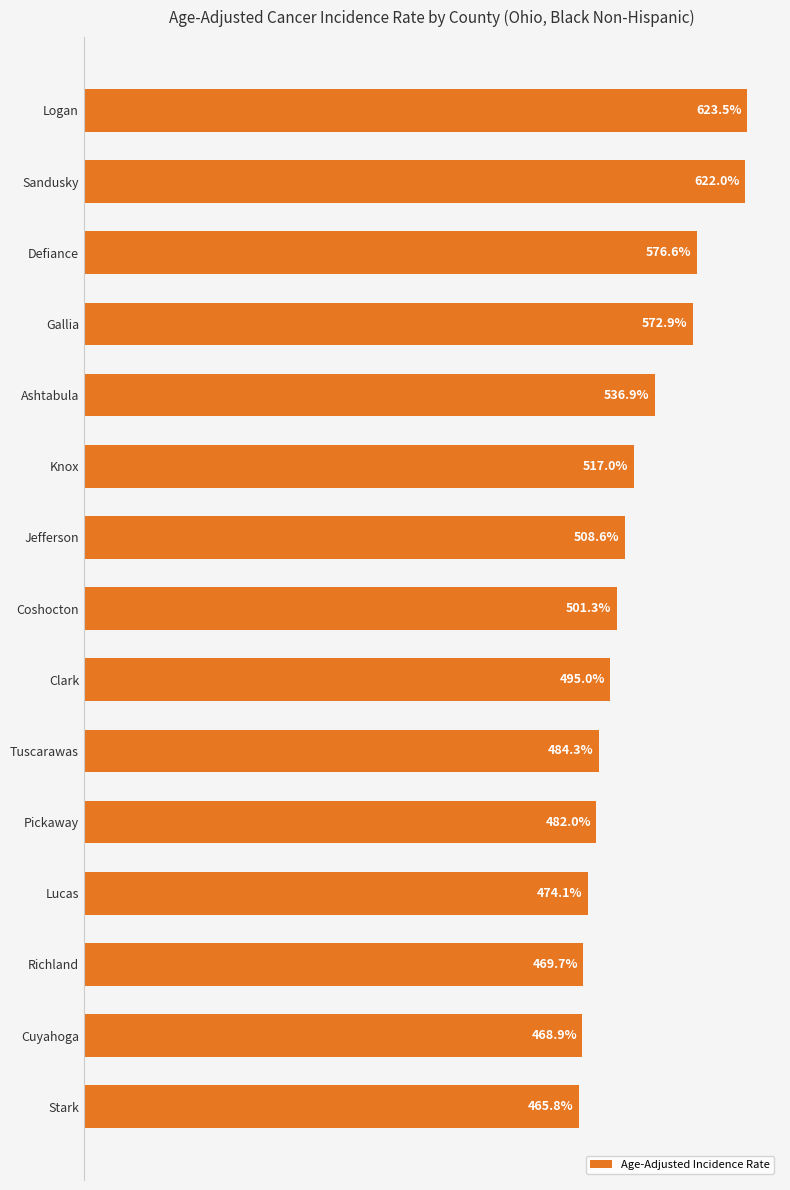

Which label corresponds to the smallest value in the chart?

Stark